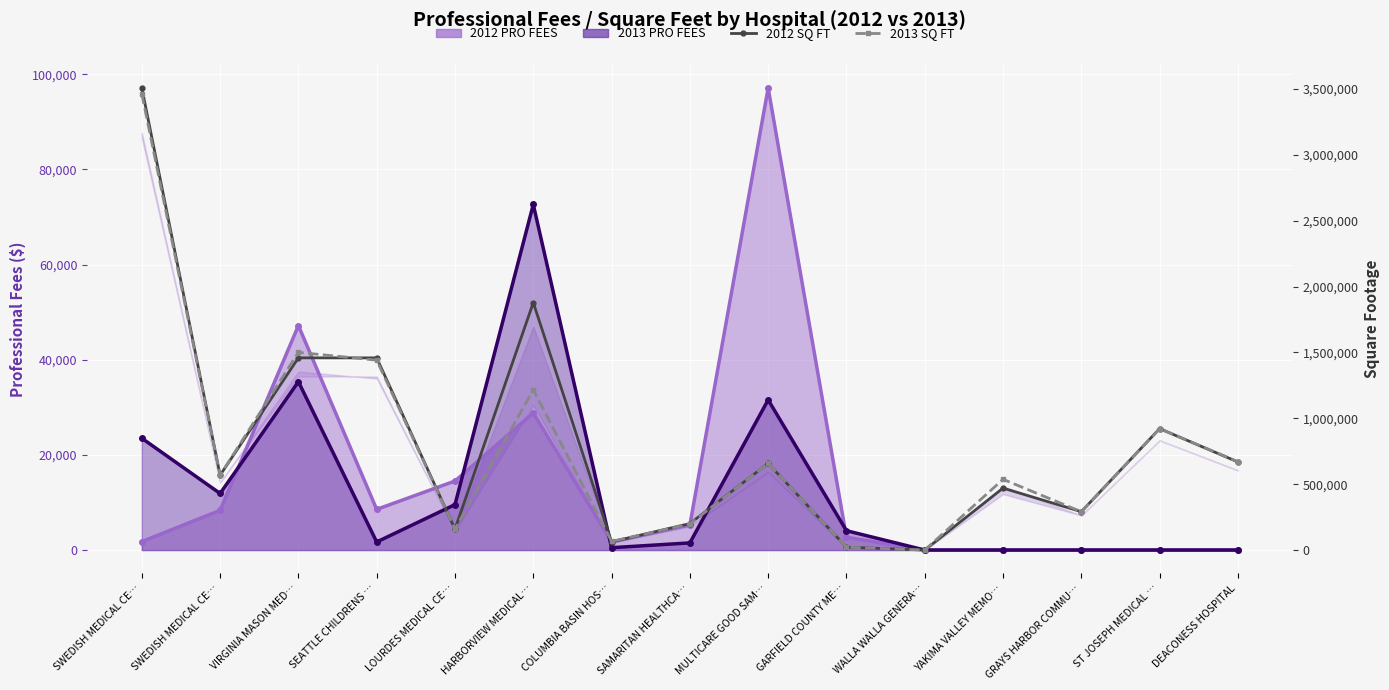

Which label corresponds to the smallest value in the chart?

WALLA WALLA GENERA…